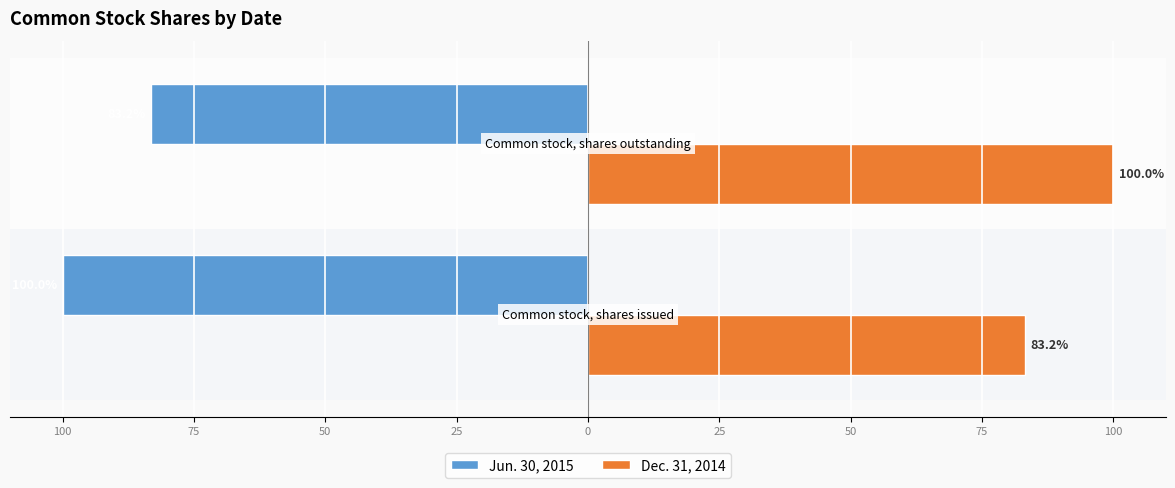

What is the difference between the maximum and minimum values in the Jun. 30, 2015 series?

16.8